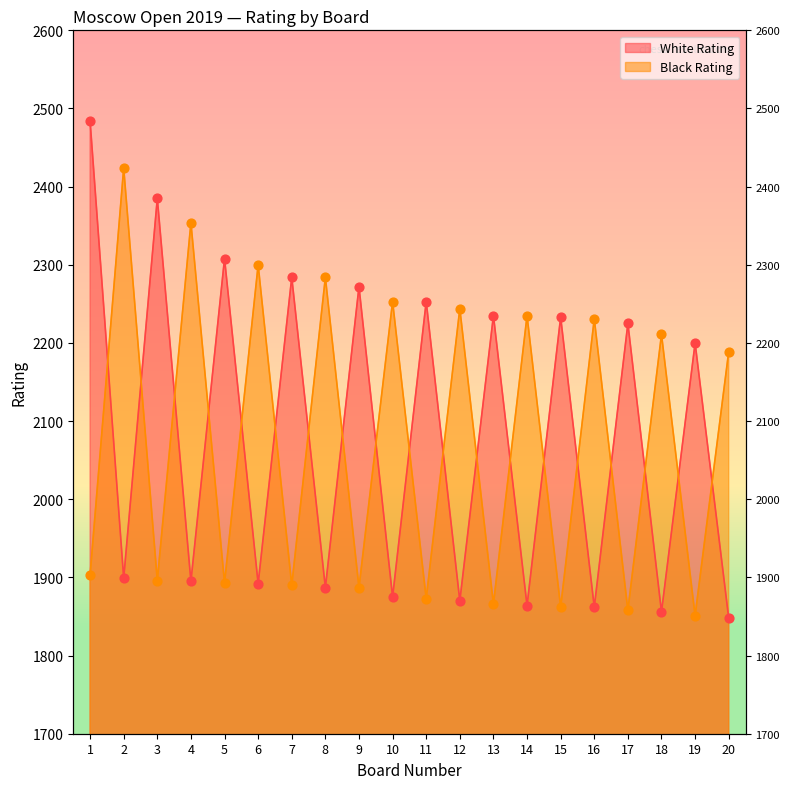

Which series has the widest spread of Y values?

White Rating